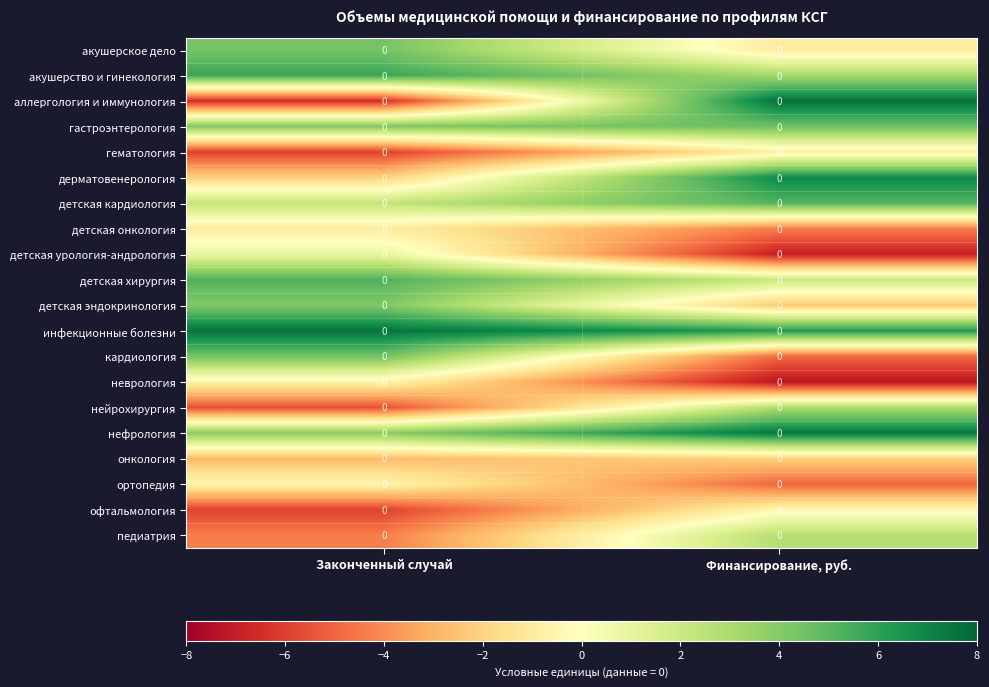

What is the average value of the гематология series?

-3.4